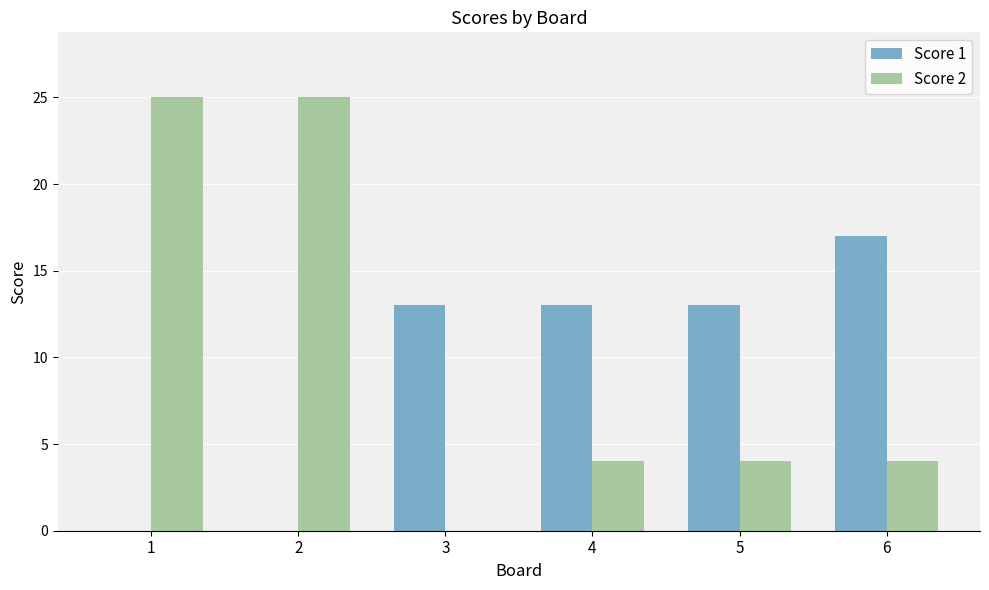

Which series changed the most between 1 and 6?

Score 2